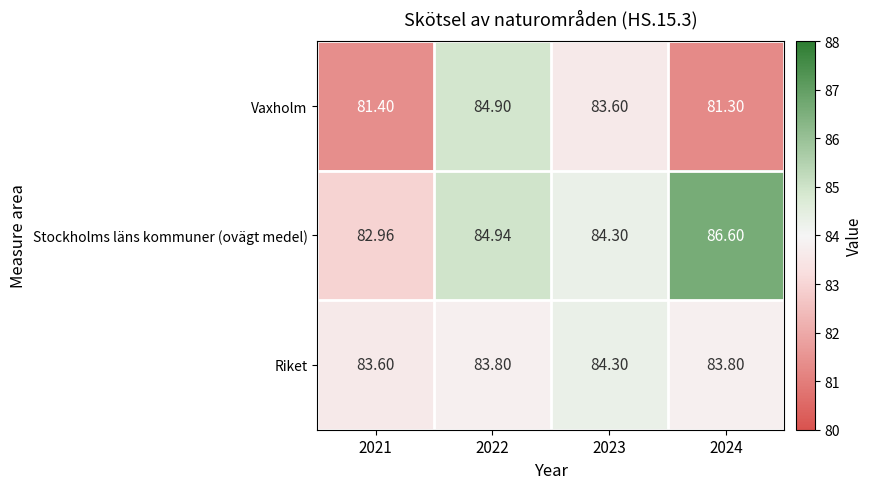

Which series has the largest total across all categories?

Stockholms läns kommuner (ovägt medel)